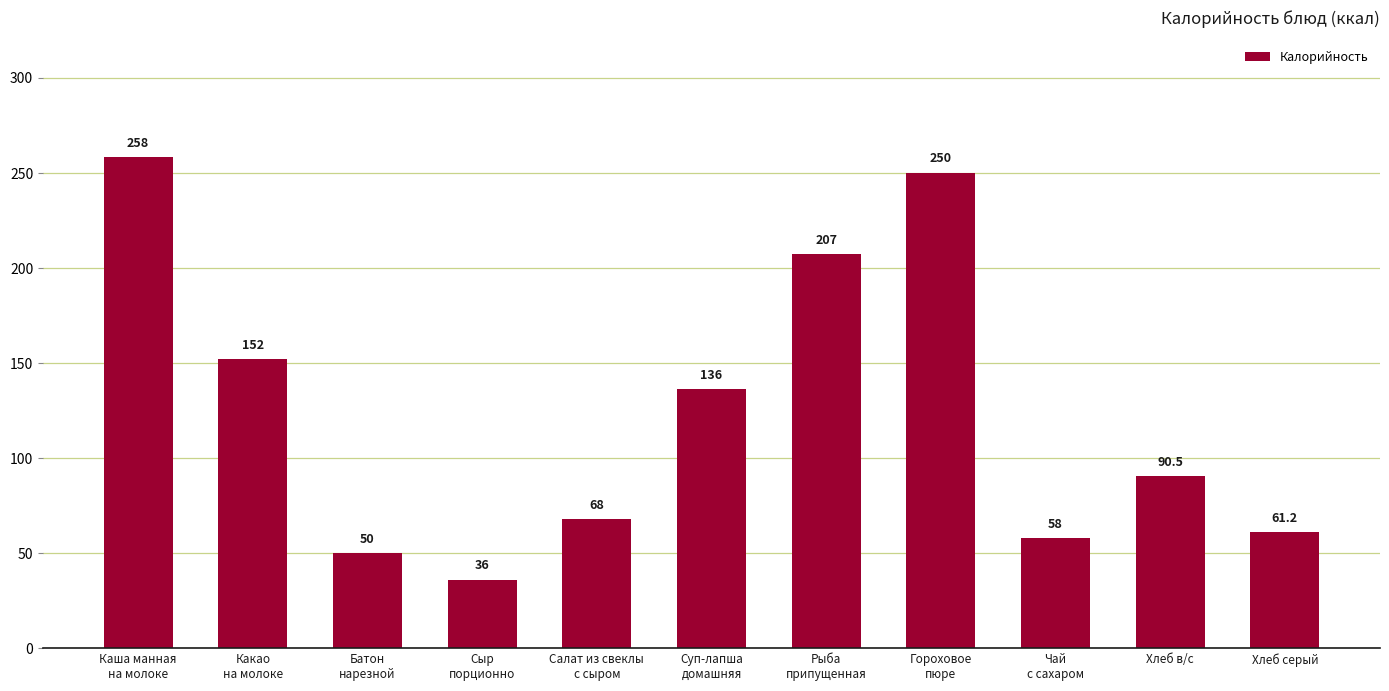

How many bars are there in total?

11